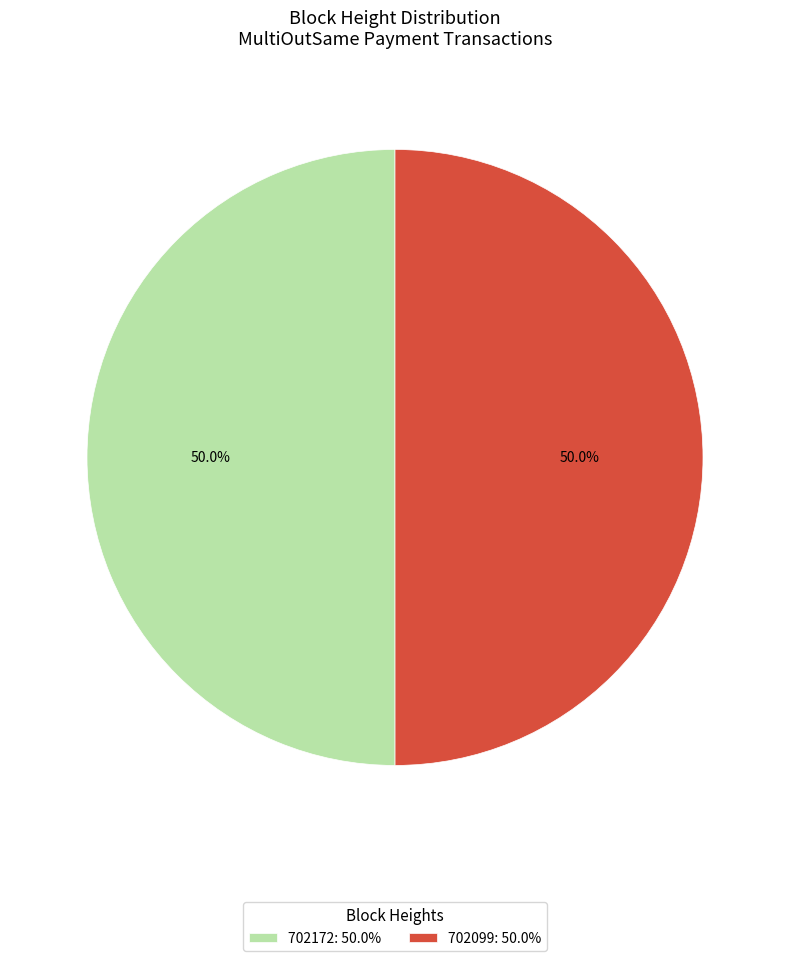

What is the ratio of the value at 702172: 50.0% to the value at 702099: 50.0%?

1.0